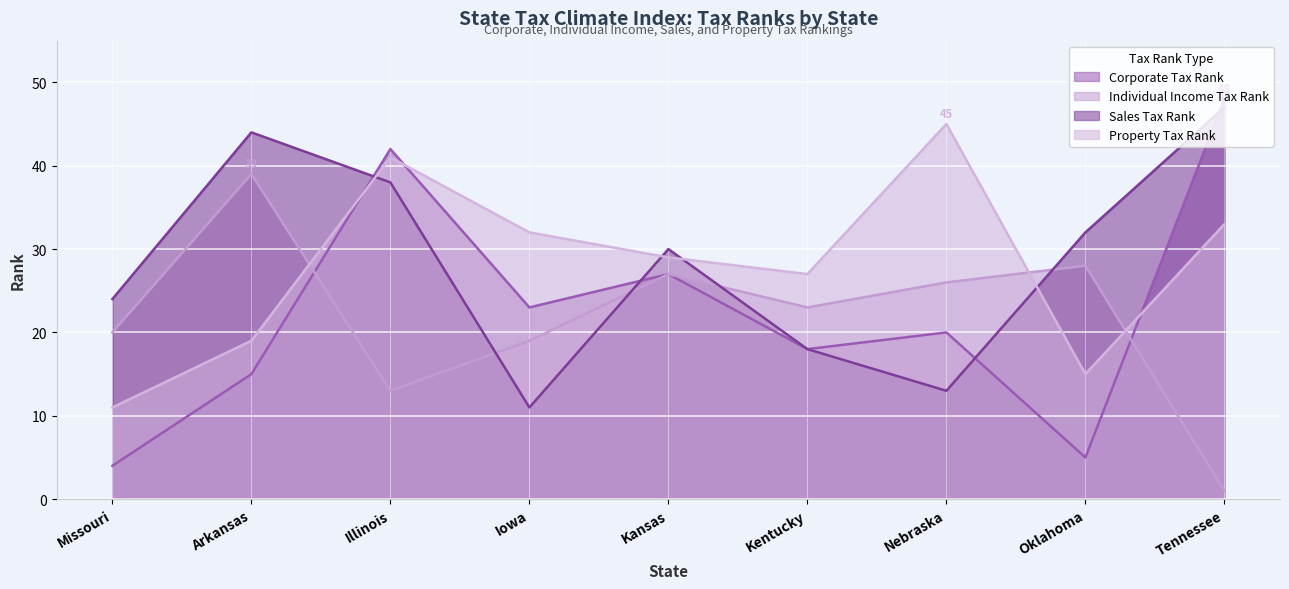

Where do Individual Income Tax Rank and Property Tax Rank first cross each other?

Arkansas and Illinois